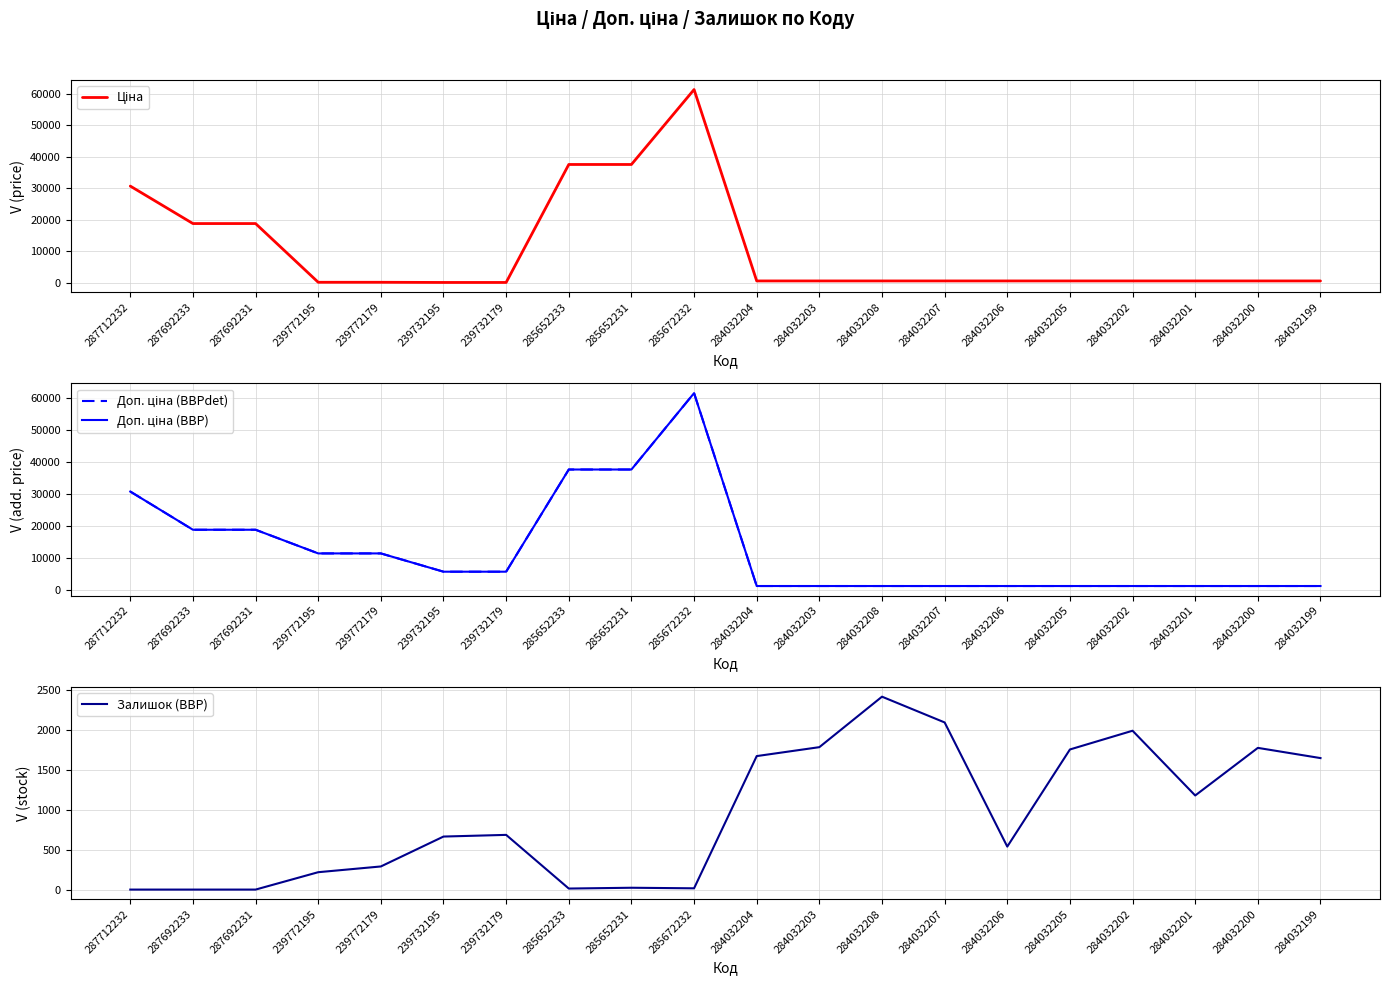

True or false: Ціна has more than 1 interior local peaks.

False